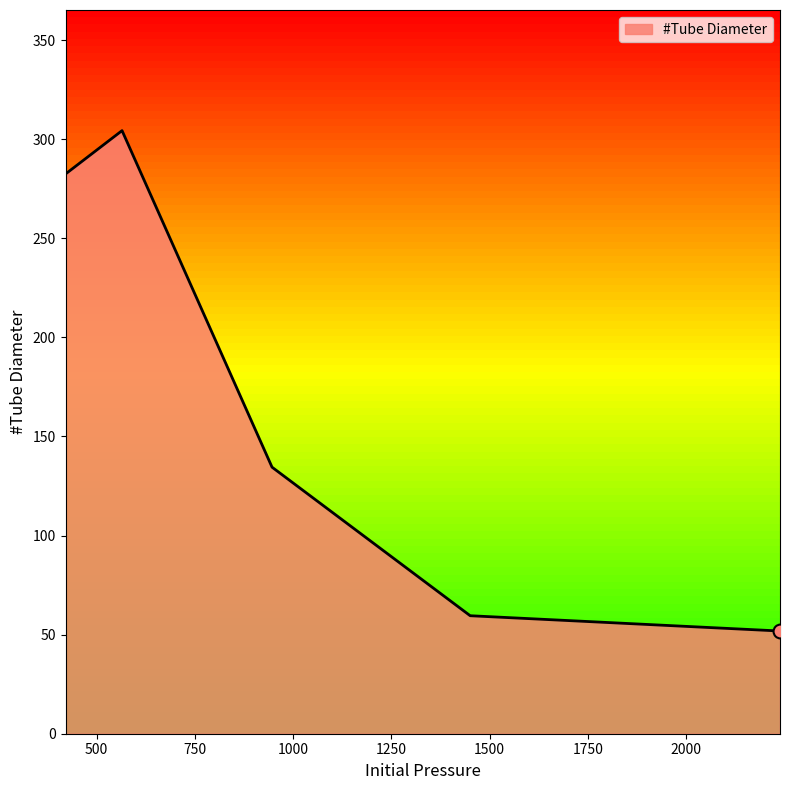

How many lines are shown in the chart?

1